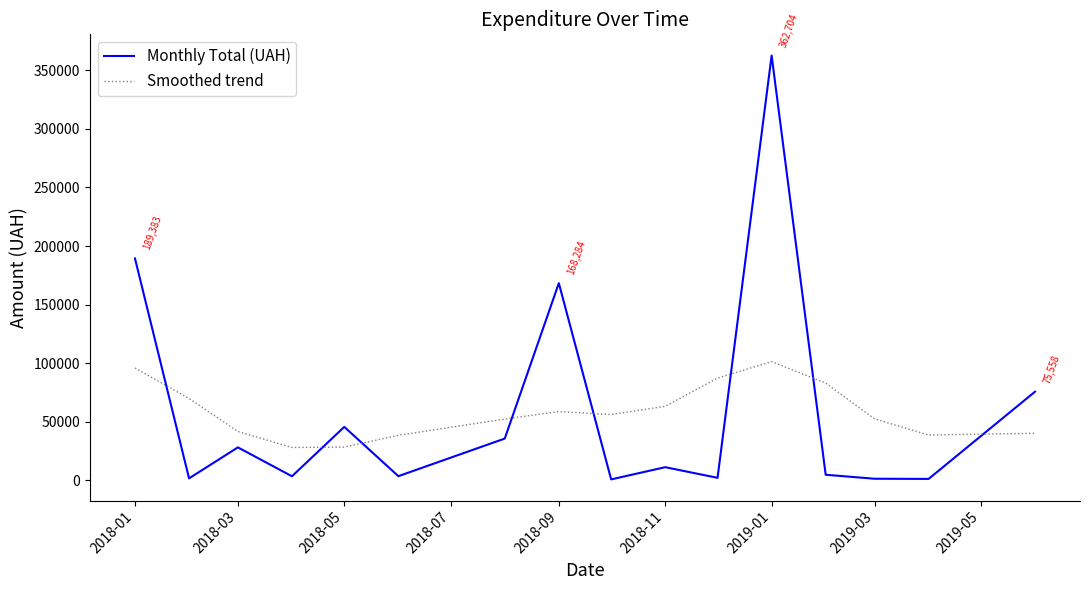

Which series has the widest spread of values?

Monthly Total (UAH)